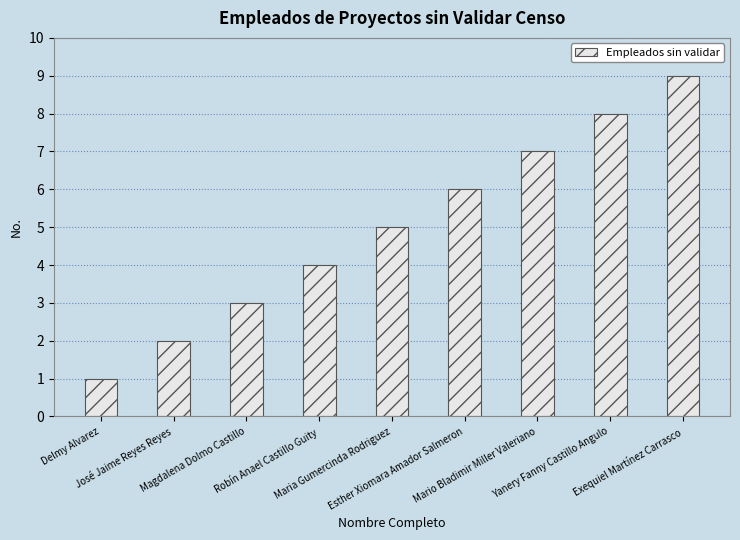

Rank the categories by value from highest to lowest.

Exequiel Martínez Carrasco, Yanery Fanny Castillo Angulo, Mario Bladimir Miller Valeriano, Esther Xiomara Amador Salmeron, Maria Gumercinda Rodriguez, Robín Anael Castillo Guity, Magdalena Dolmo Castillo, José Jaime Reyes Reyes, Delmy Alvarez